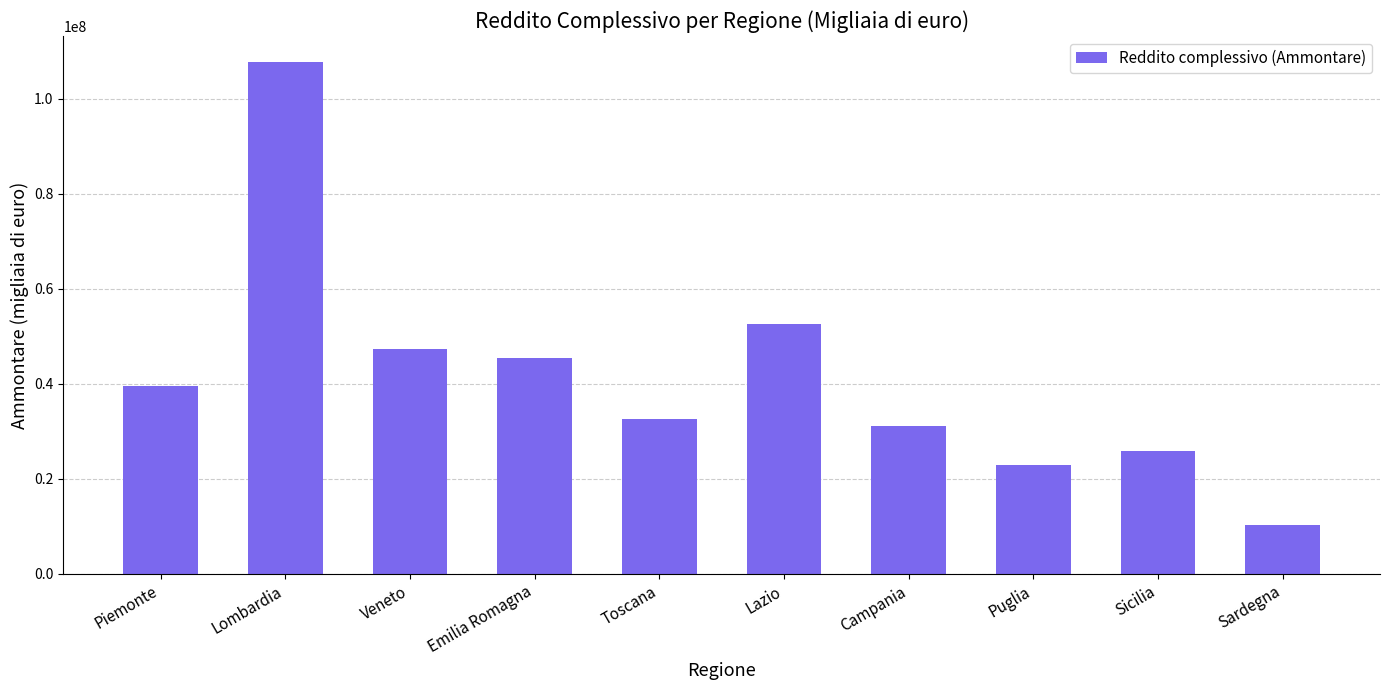

Reading right to left, extract all data points from this chart.

10238963	25962259	22825944	31047259	52563213	32593360	45371295	47280106	107801744	39570055